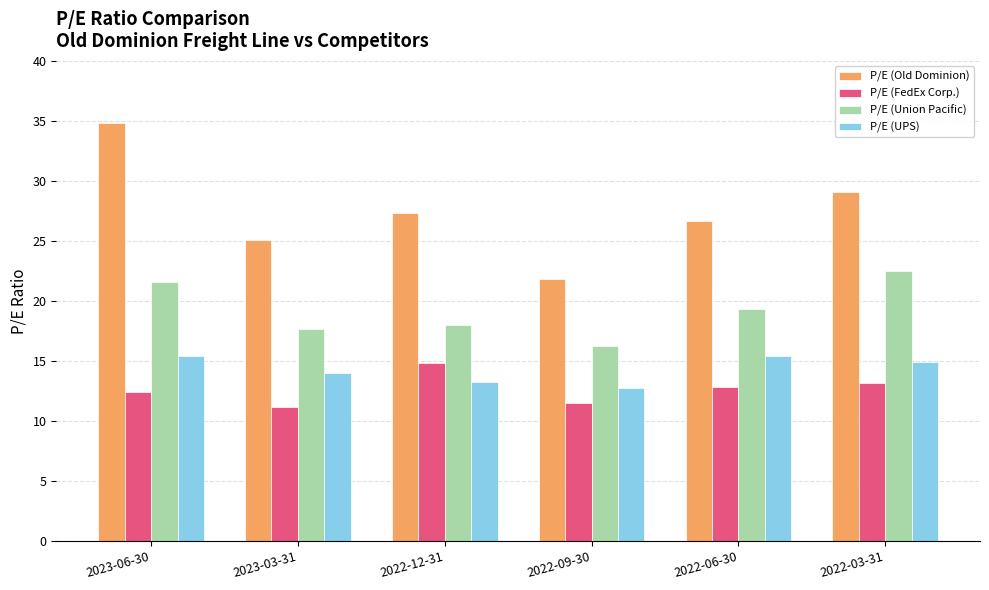

True or false: P/E (Old Dominion) has a value of 34.2 at 2022-09-30.

False